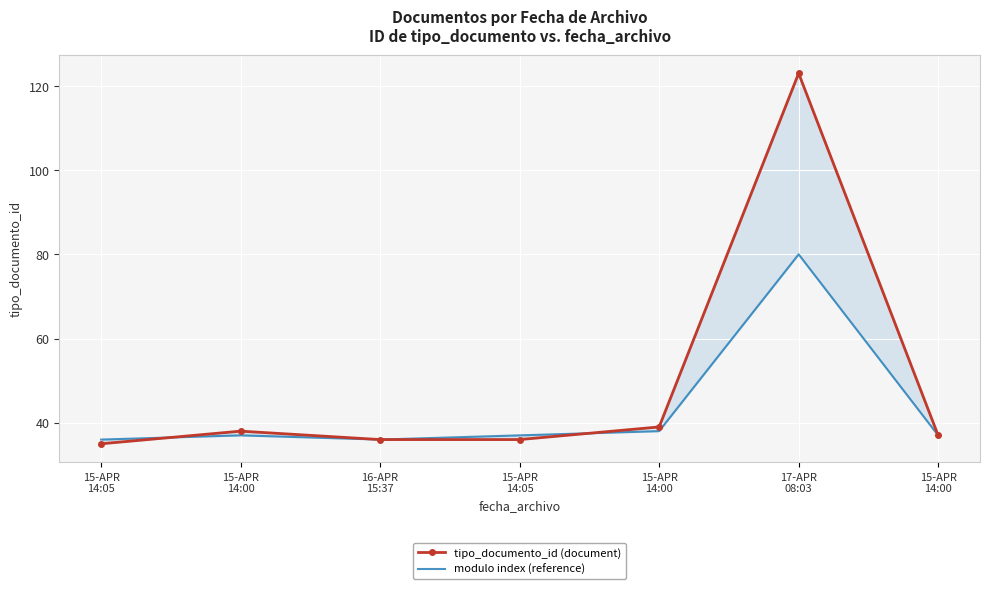

Where is modulo index (reference) nearest to the value 58?

15-APR
14:00